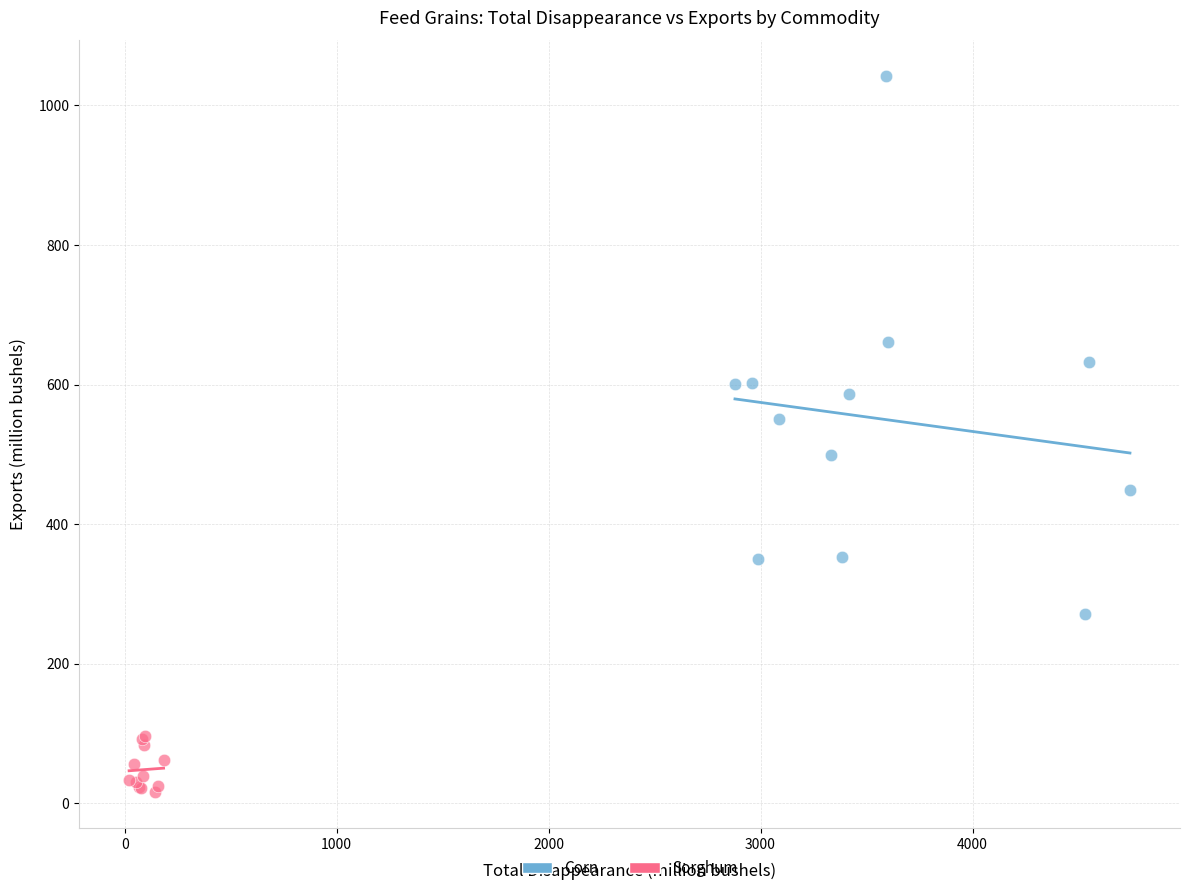

Which series contains the highest Y value?

Corn